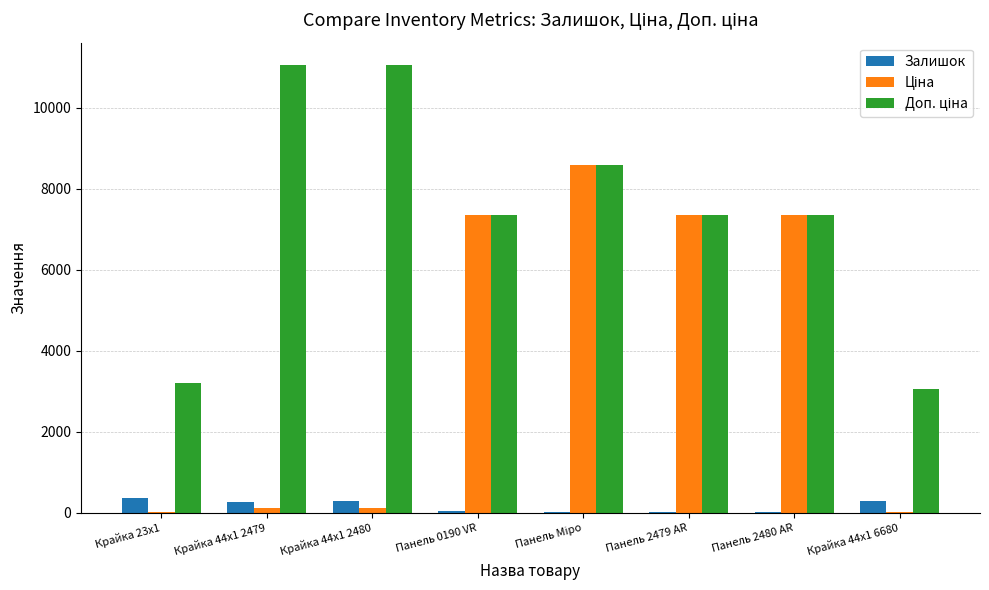

What is the maximum value shown in the chart?

11055.0